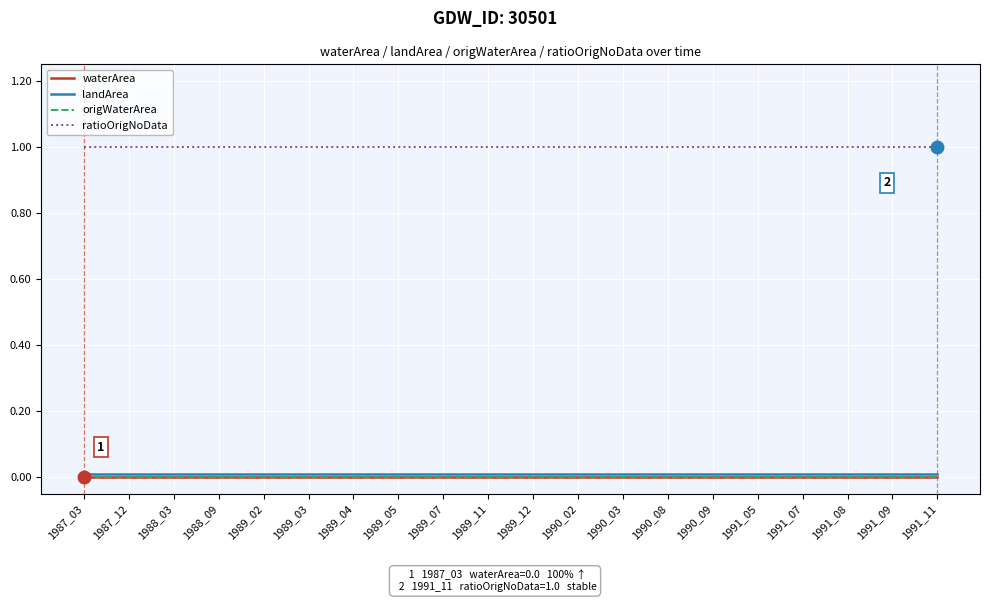

Rank the series at 1989_11 from lowest to highest value.

waterArea, origWaterArea, landArea, ratioOrigNoData